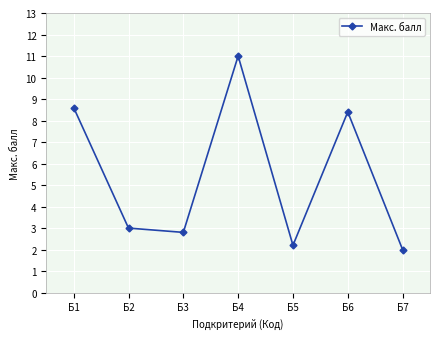

Approximately how many times larger is the value at Б6 compared to Б5?

3.8